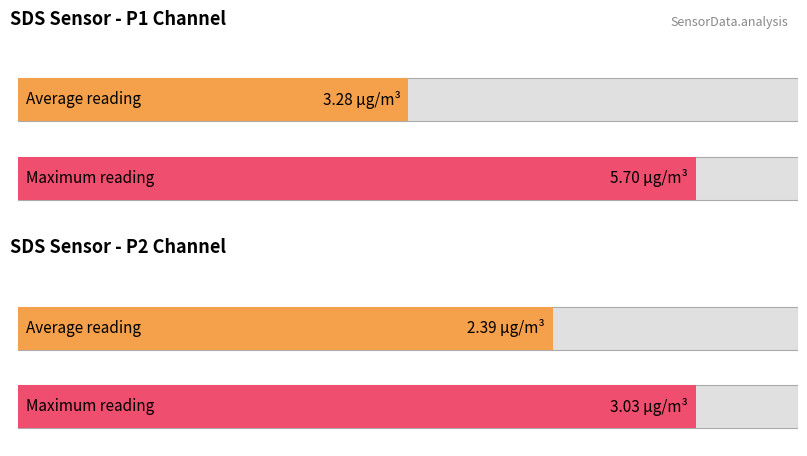

Is it true that SDS_P1 equals 1.4 at 00:13?

False